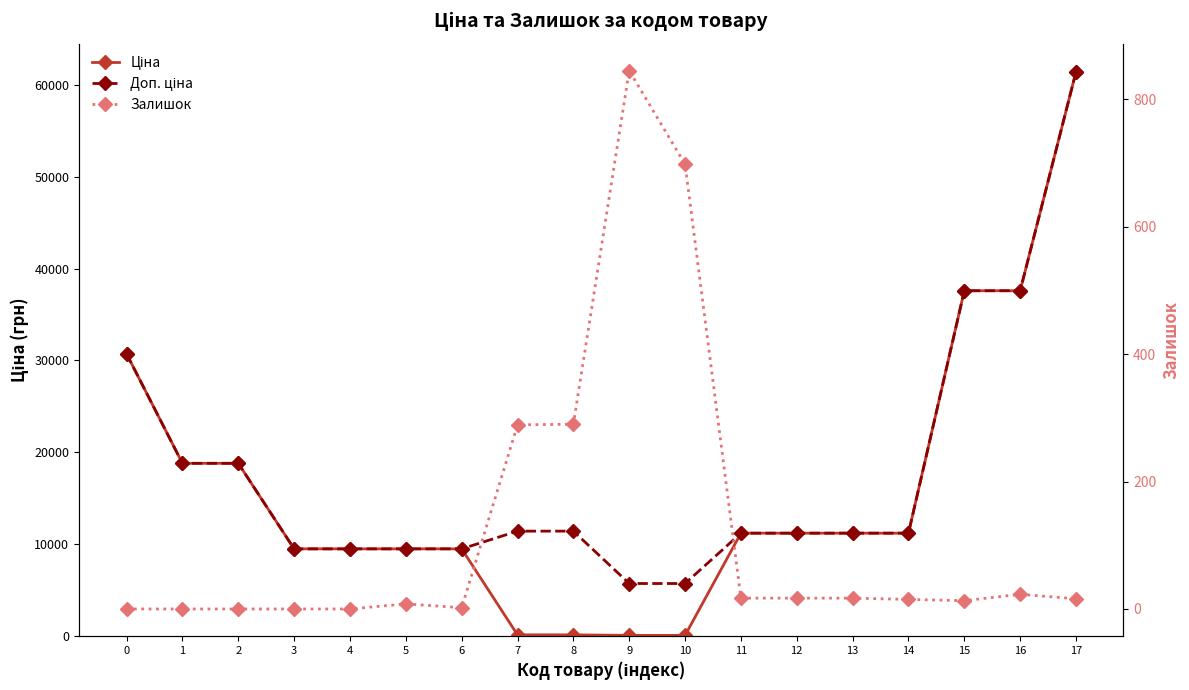

What is the difference between the Доп. ціна values at 6 and 10?

3775.1